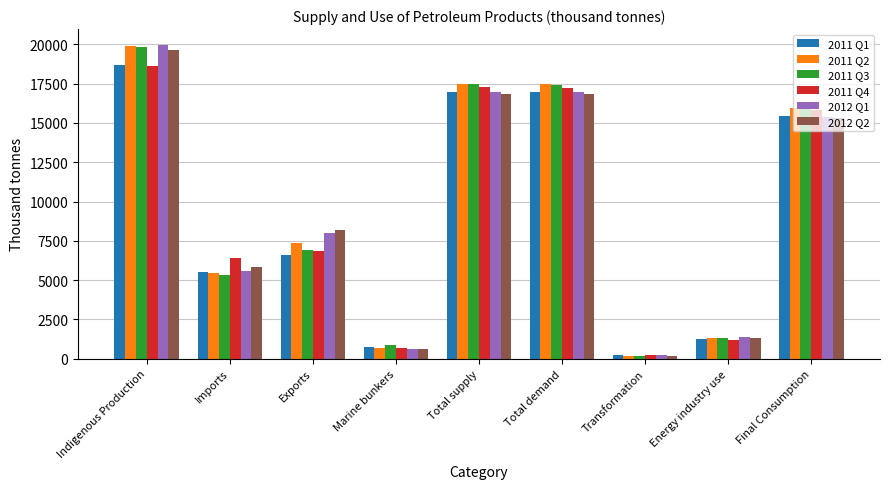

At which label does 2011 Q4 first exceed 6874?

Indigenous Production